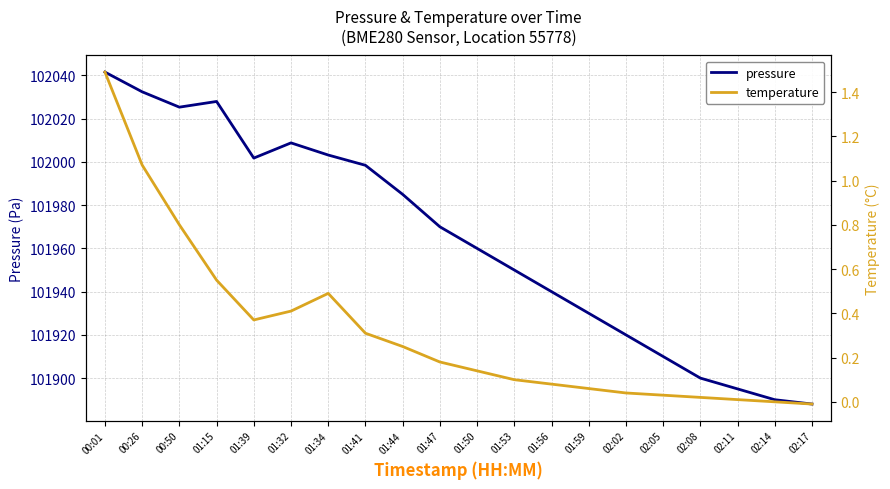

Rank the categories by pressure value from lowest to highest.

02:17, 02:14, 02:11, 02:08, 02:05, 02:02, 01:59, 01:56, 01:53, 01:50, 01:47, 01:44, 01:41, 01:39, 01:34, 01:32, 00:50, 01:15, 00:26, 00:01